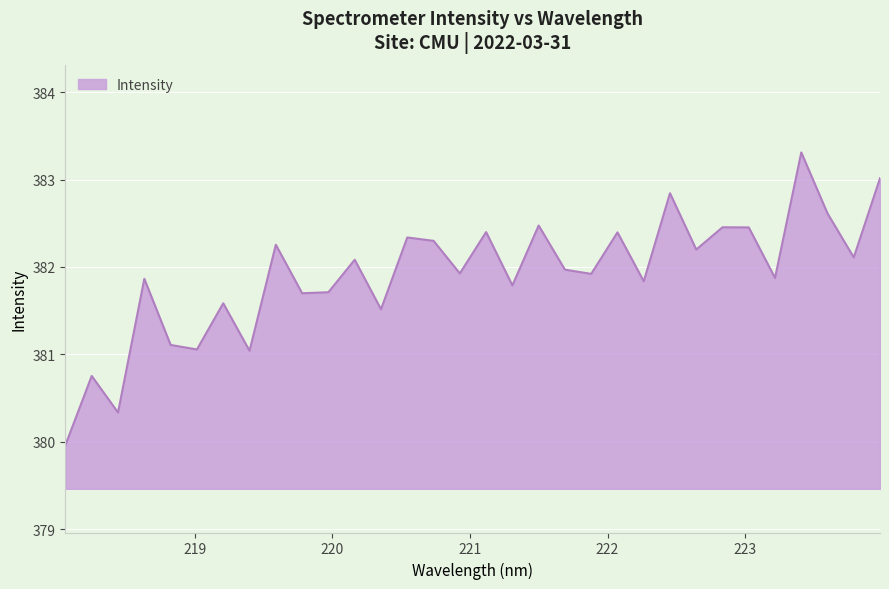

What is the difference between the second highest and minimum values?

3.1